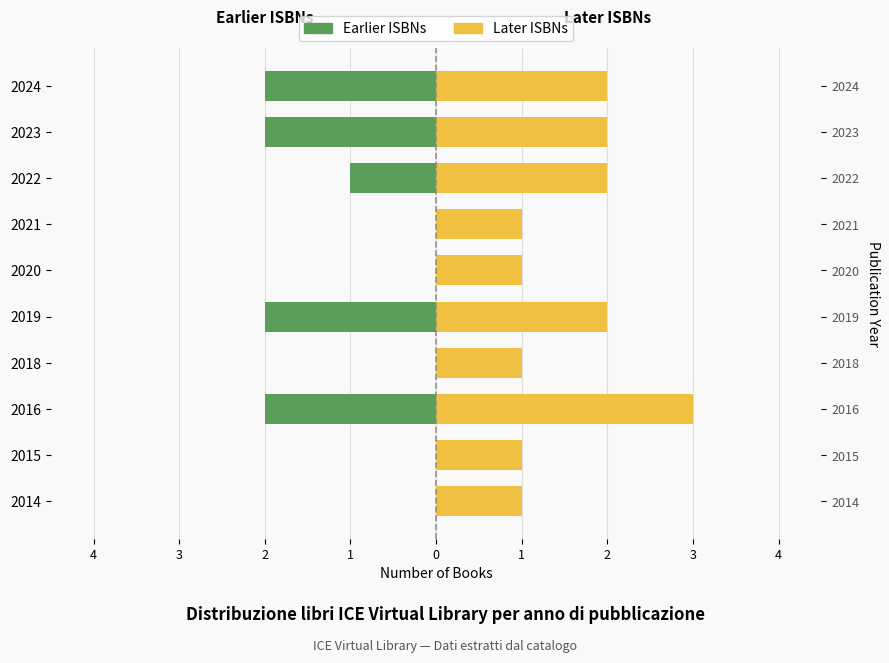

True or false: Second Half (later ISBNs) has a value of 1 at 2020.

True